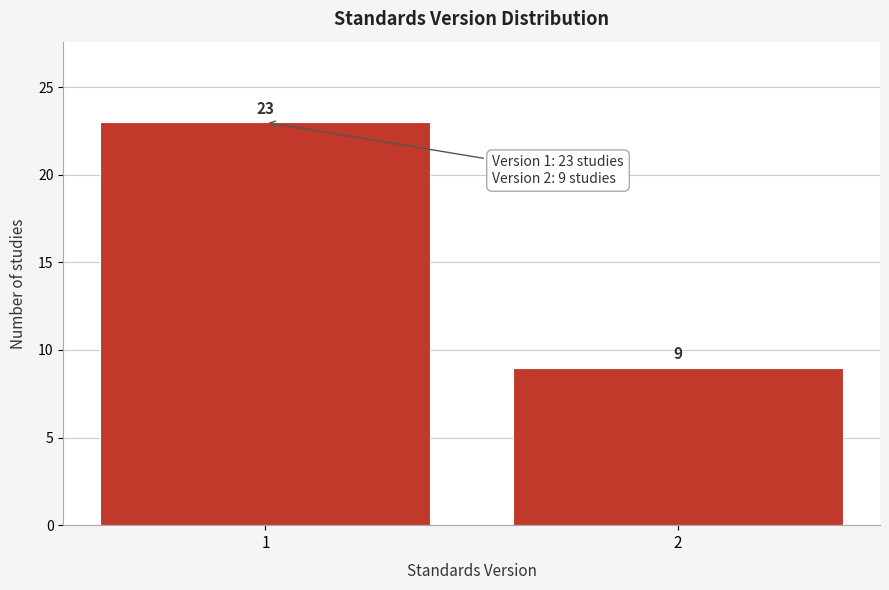

Reading left to right, extract all data points from this chart.

1=23	2=9